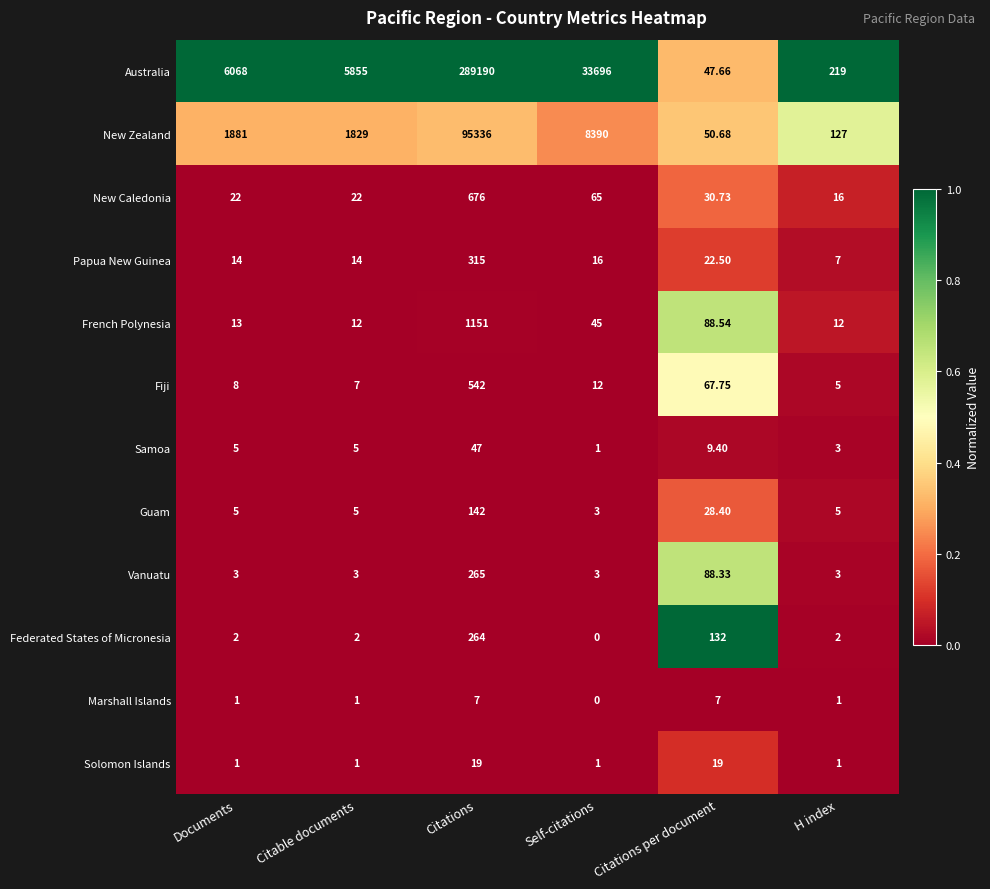

How many distinct data groups are displayed?

12